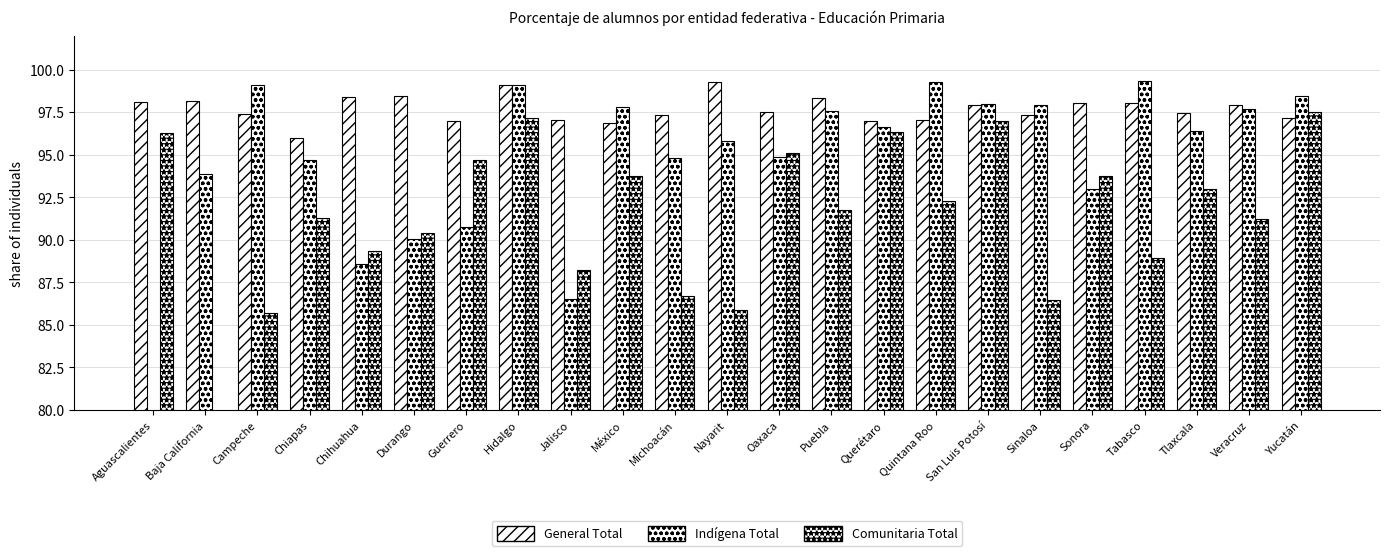

How many values in the Total Indígena series are below 96?

11